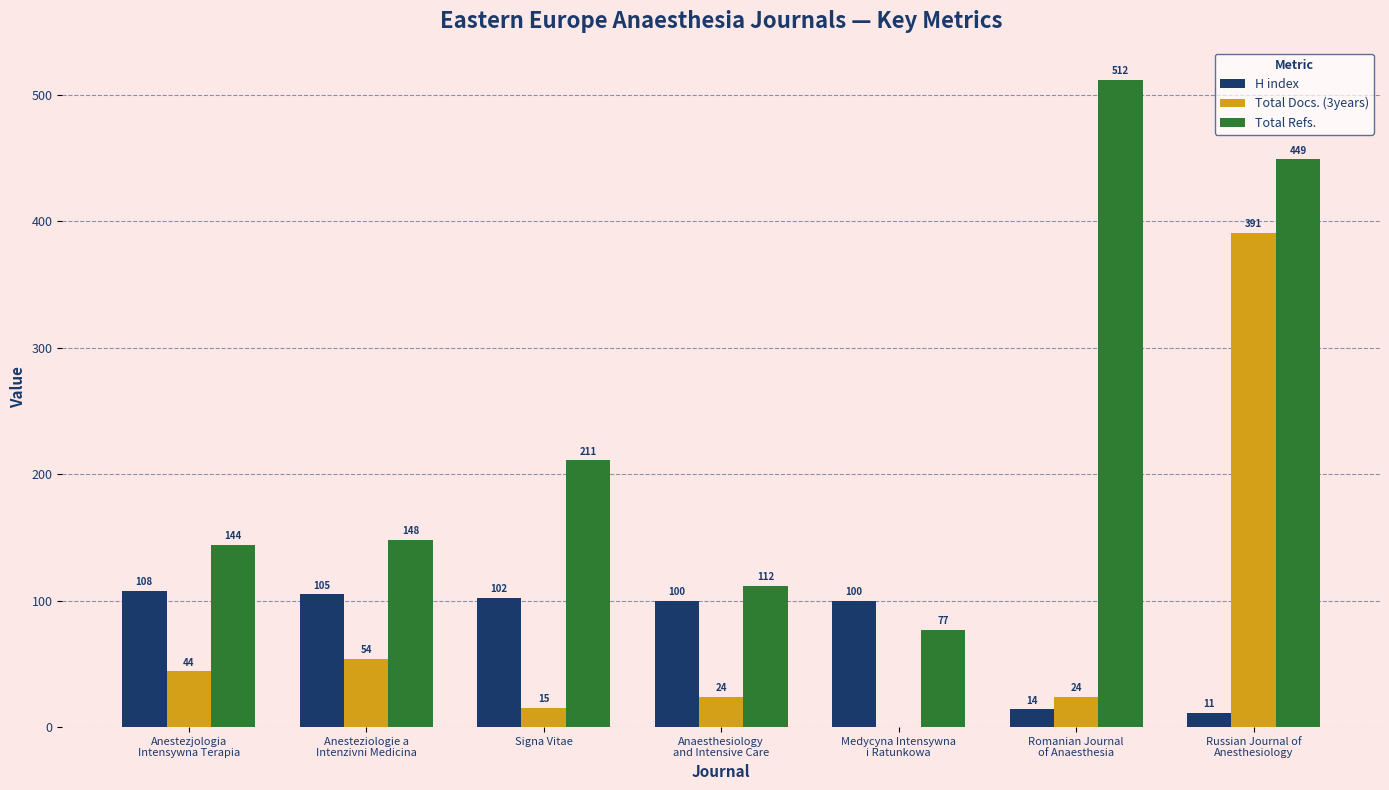

Where is Total Refs. nearest to the value 294?

Signa Vitae